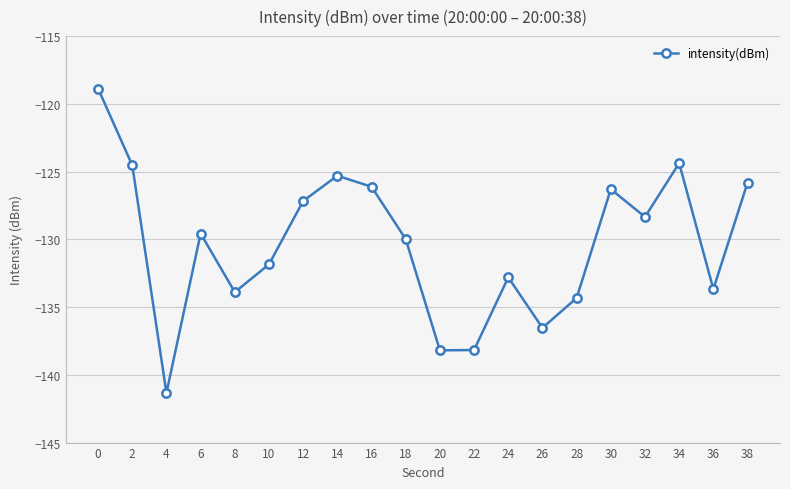

Count the number of data series in this chart.

1